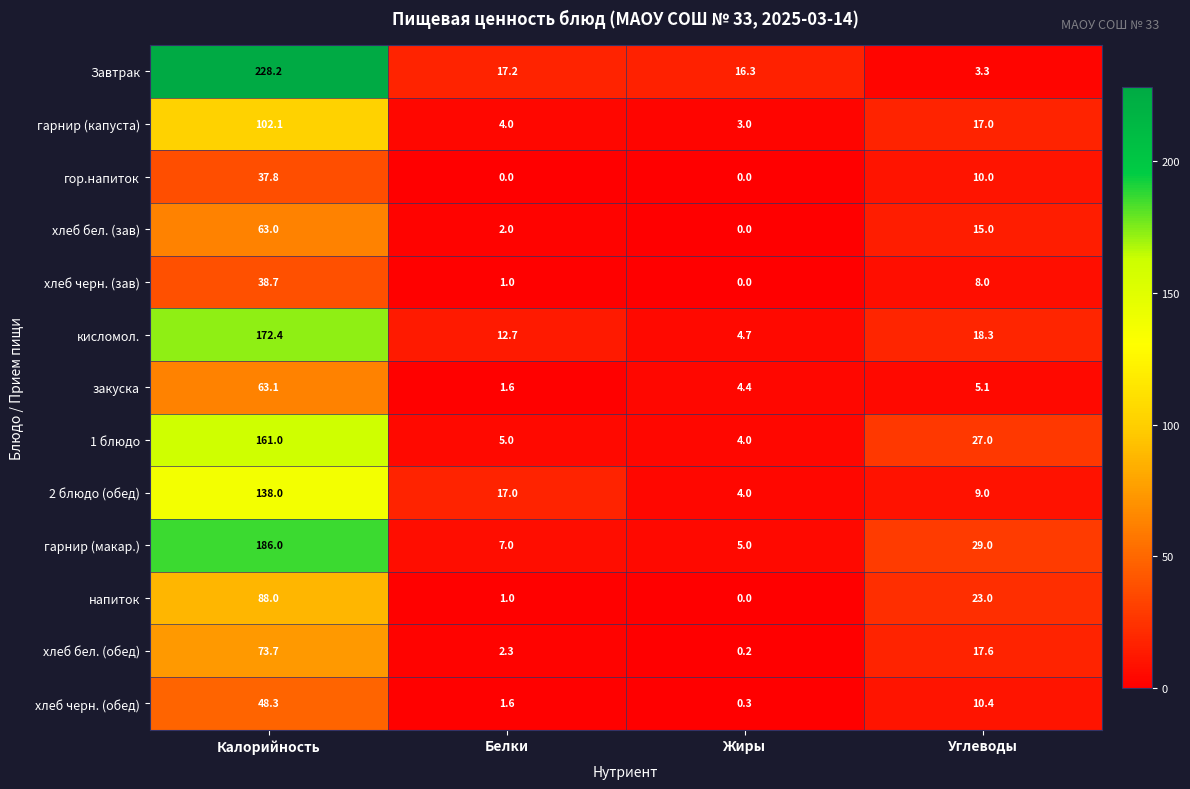

What is the difference between the хлеб бел. (зав) values at Белки and Жиры?

2.0